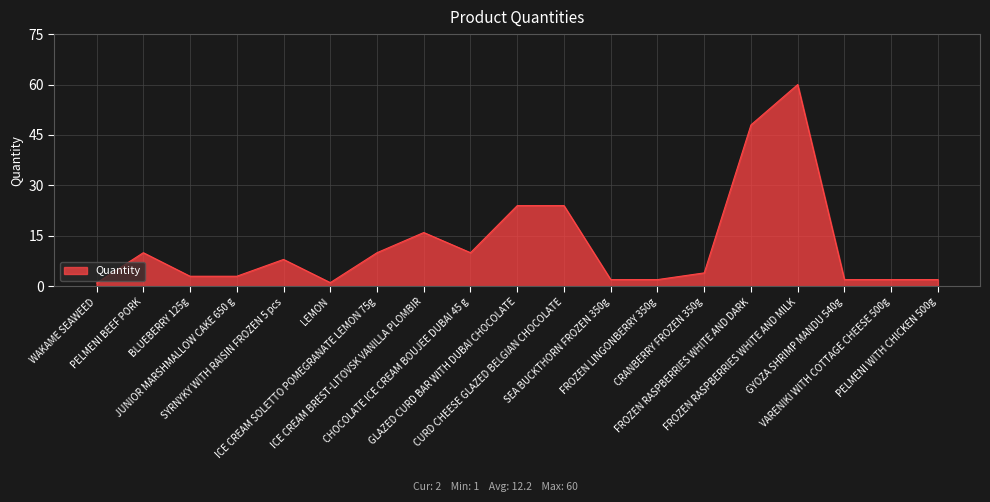

What is the difference between the second highest and minimum values?

47.0